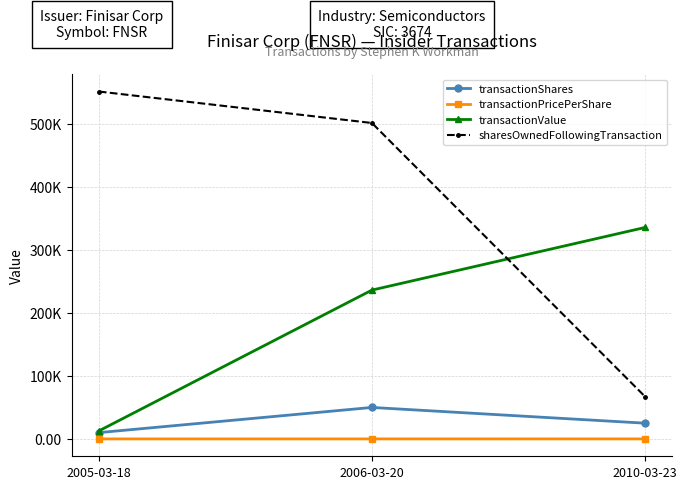

The value of transactionShares at 2006-03-20 is 50000.0. True or false?

True